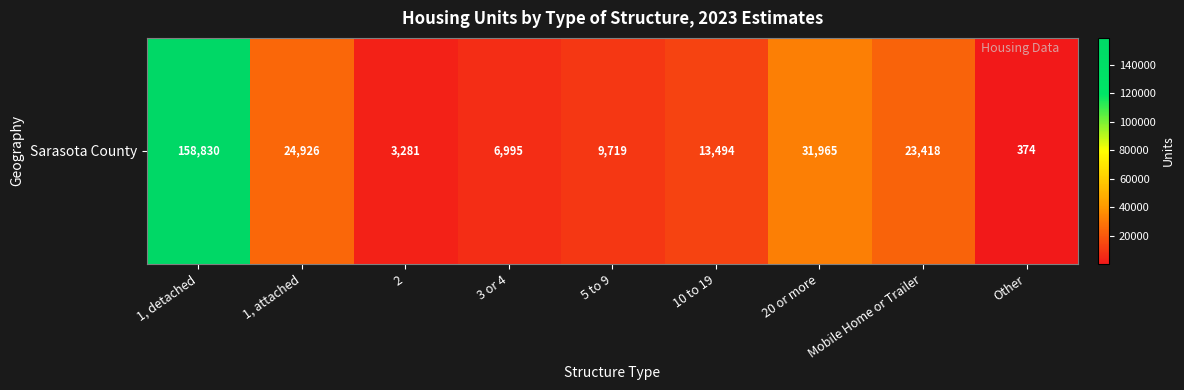

What is the average value?

30334